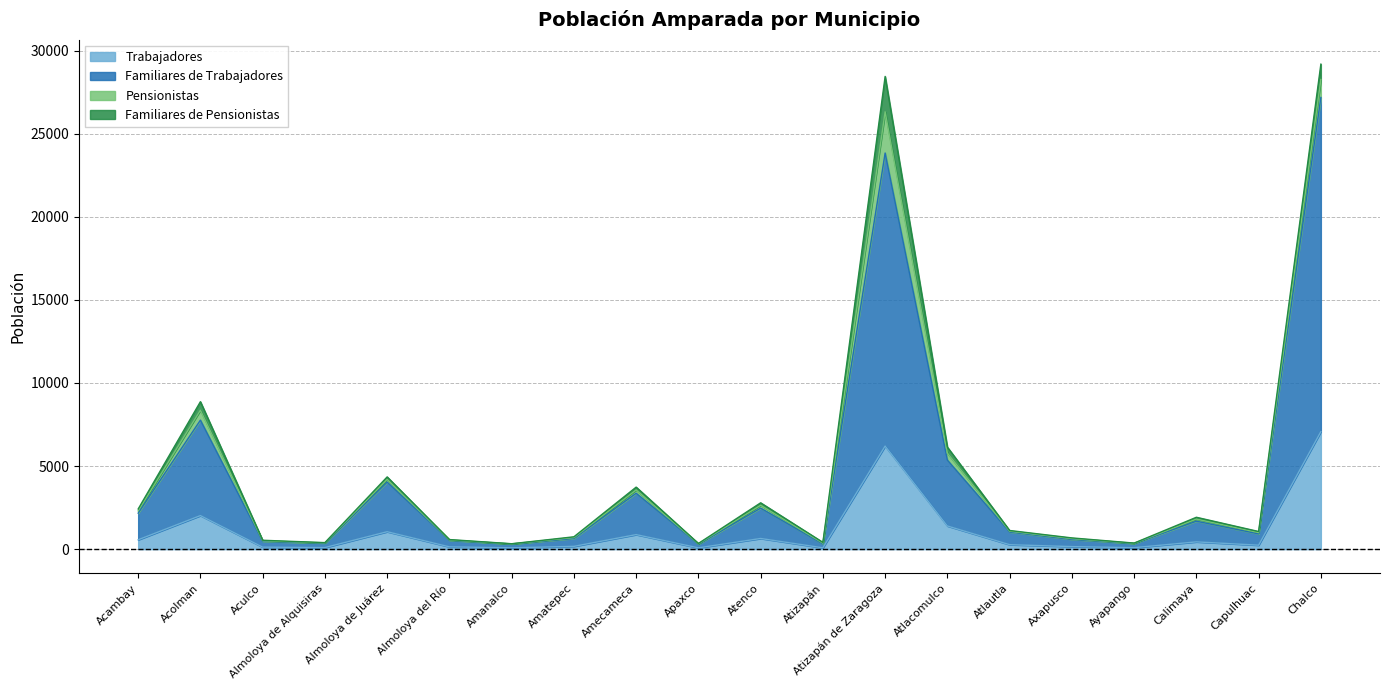

What is the maximum value for Trabajadores?

7071